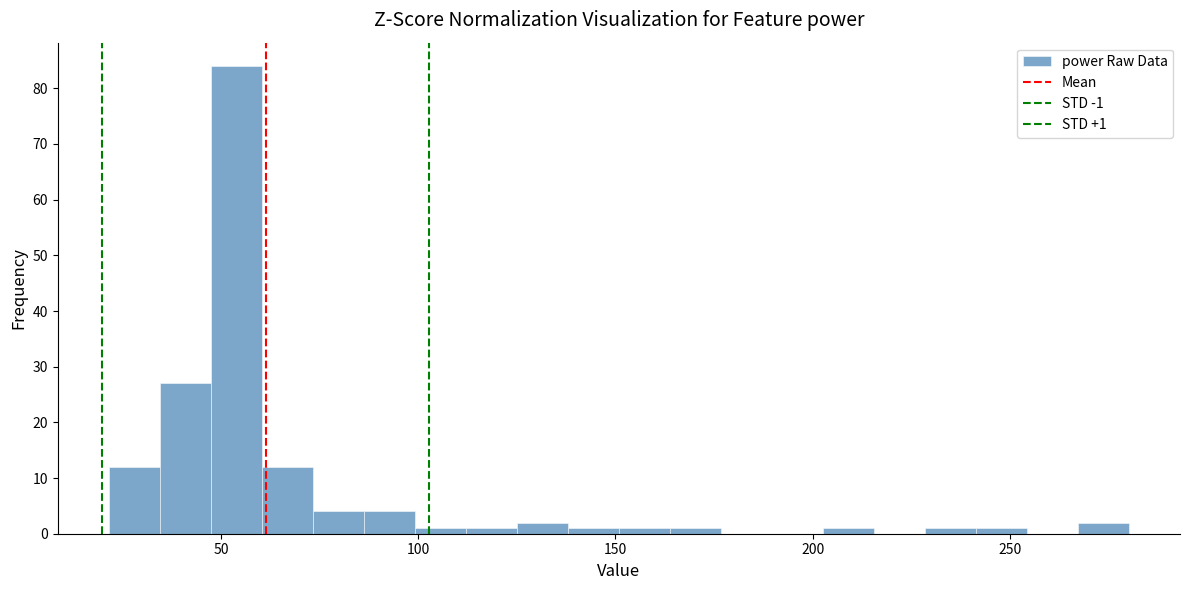

Around what value on the x-axis is the tallest bar? Give the approximate position of its centre, as read against the axis.

55